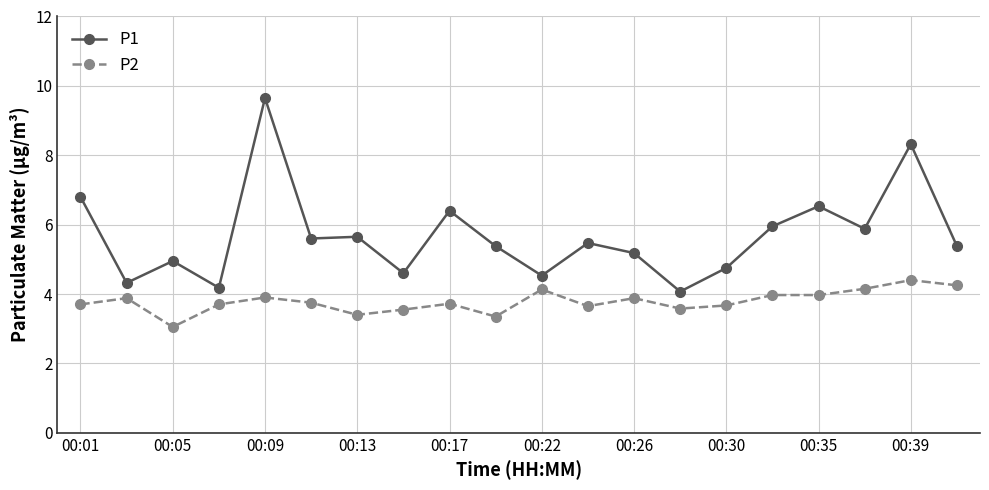

What is the maximum value for P2?

4.4